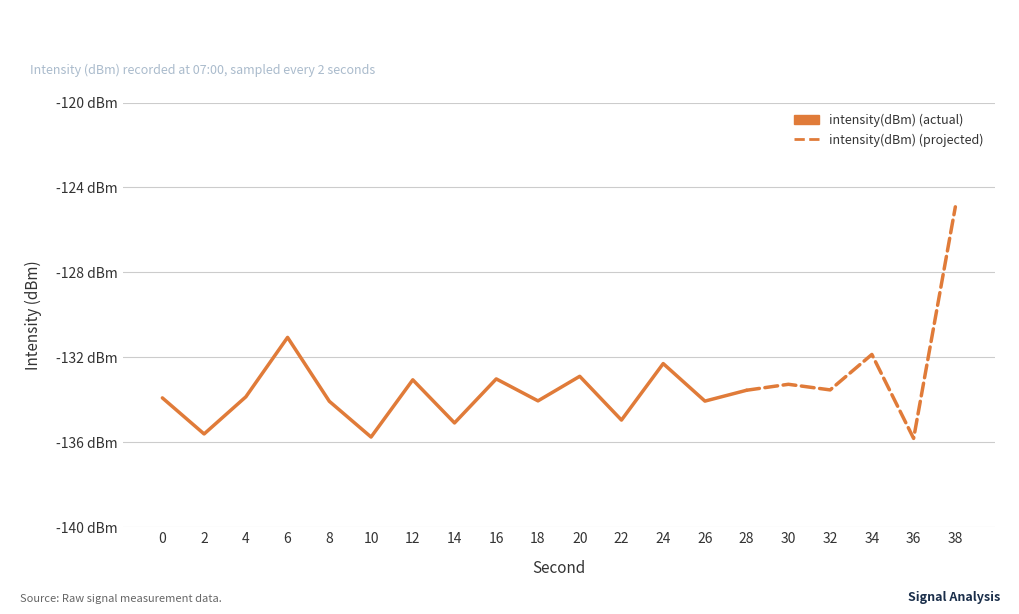

What is the approximate value at 34?

-131.9